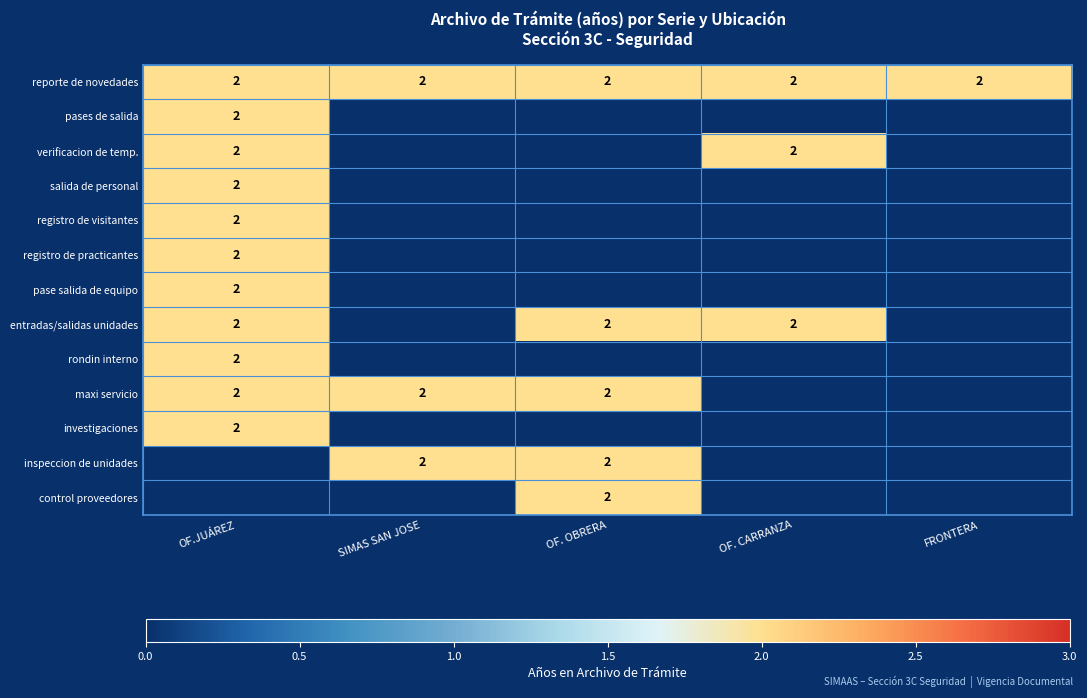

The value of inspeccion de unidades at SIMAS SAN JOSE is 2. True or false?

True